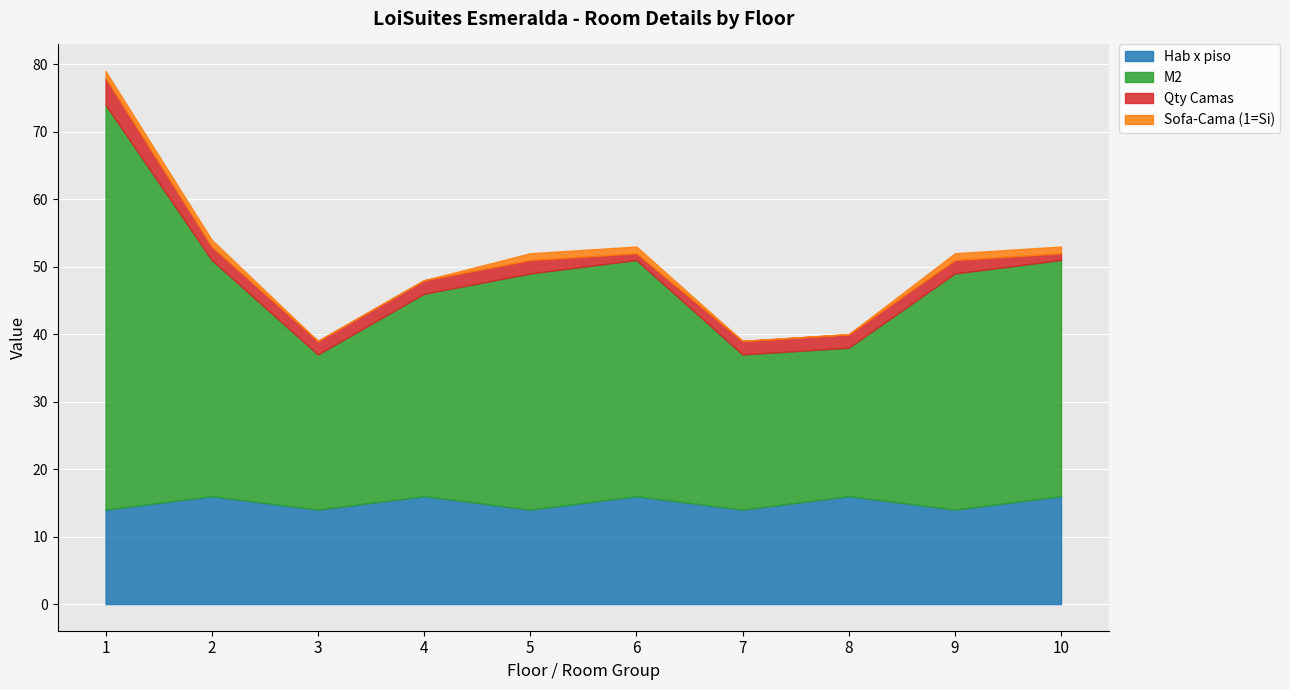

What is the value of the Hab x piso point at the 6th from the left?

16